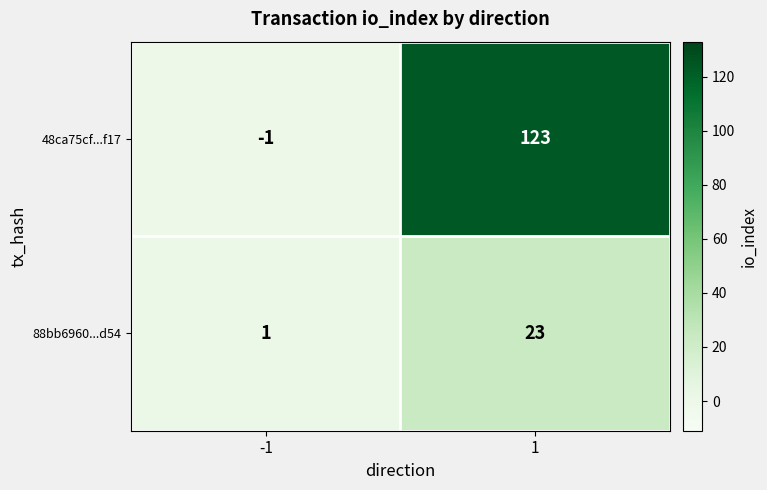

True or false: 88bb6960...d54 has a value of 36 at 1.

False